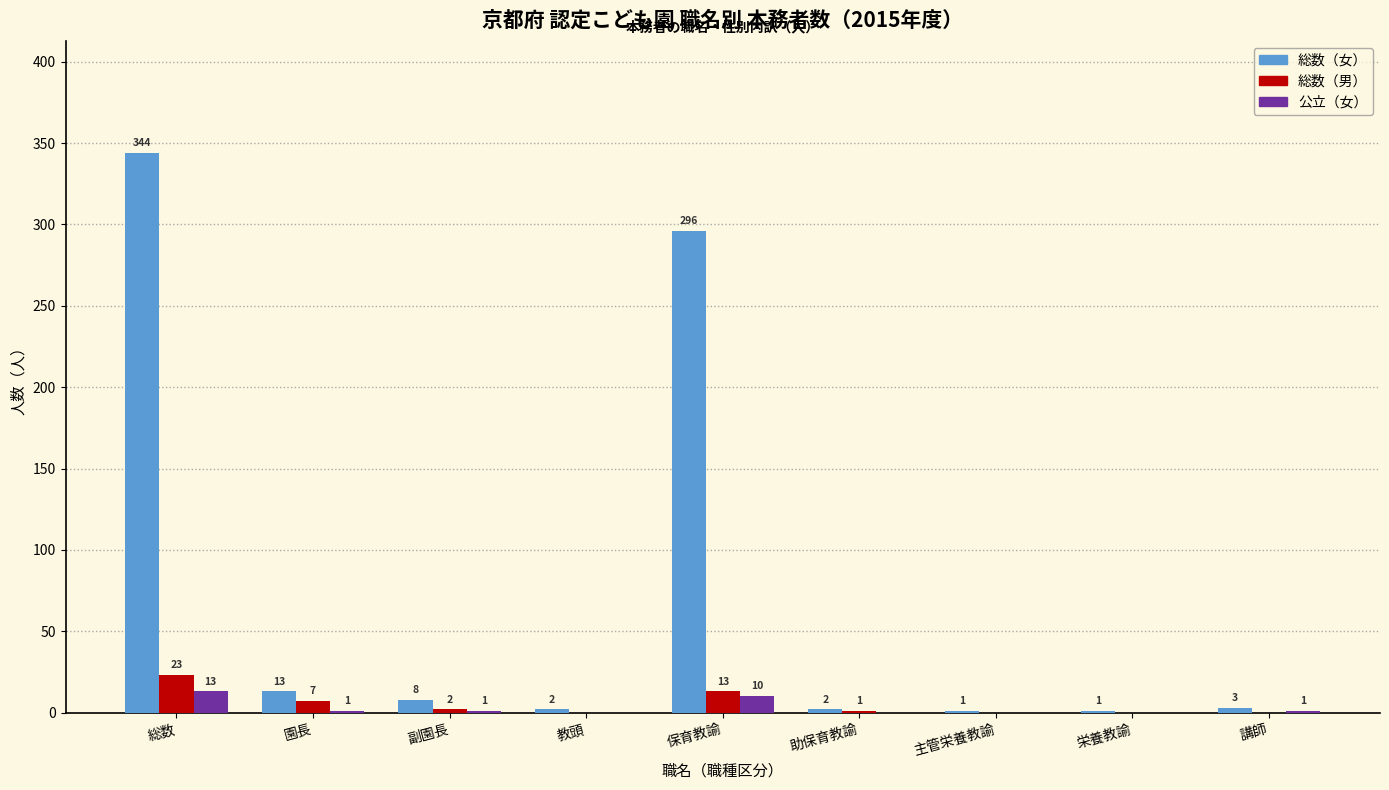

At which label is 総数（男） closest to 11?

保育教諭